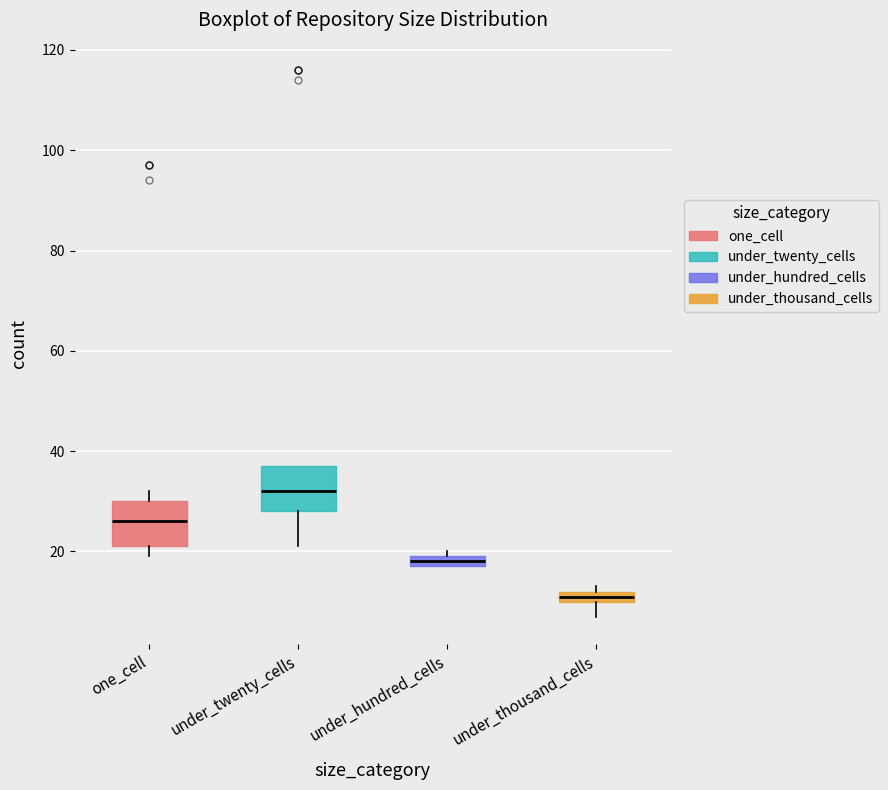

Which box has the highest median line?

under_twenty_cells